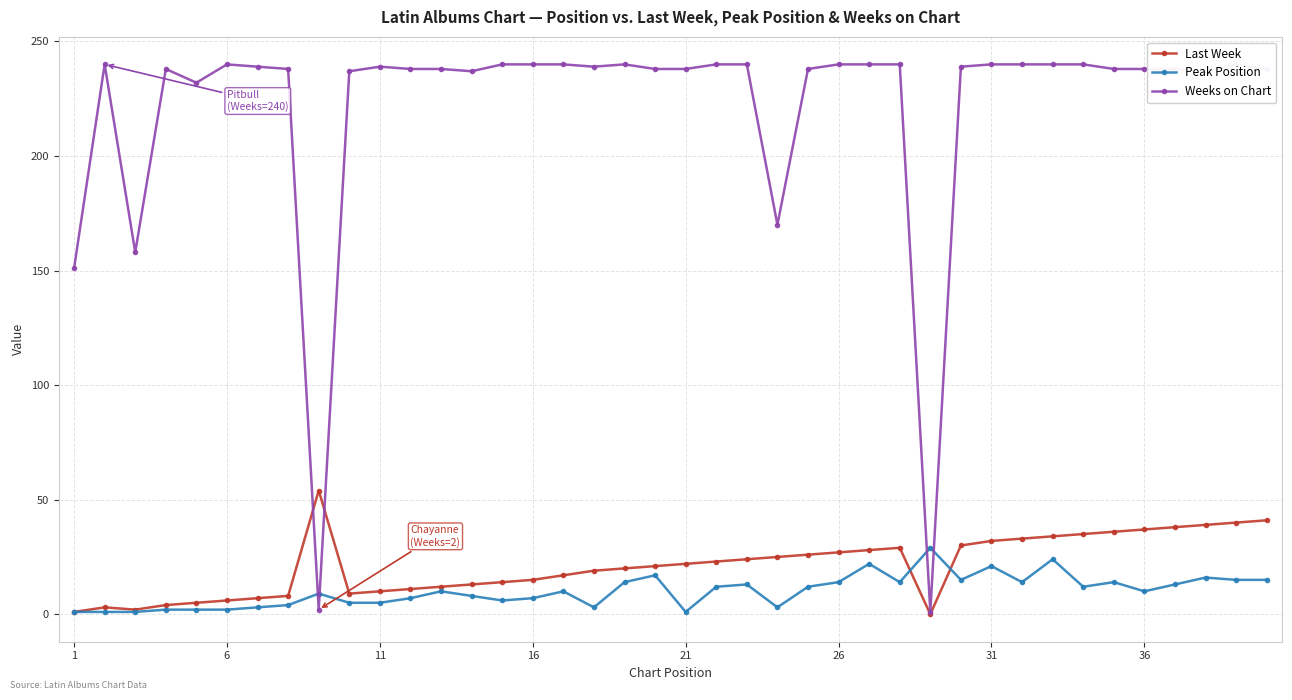

What is the maximum value for Peak Position?

29